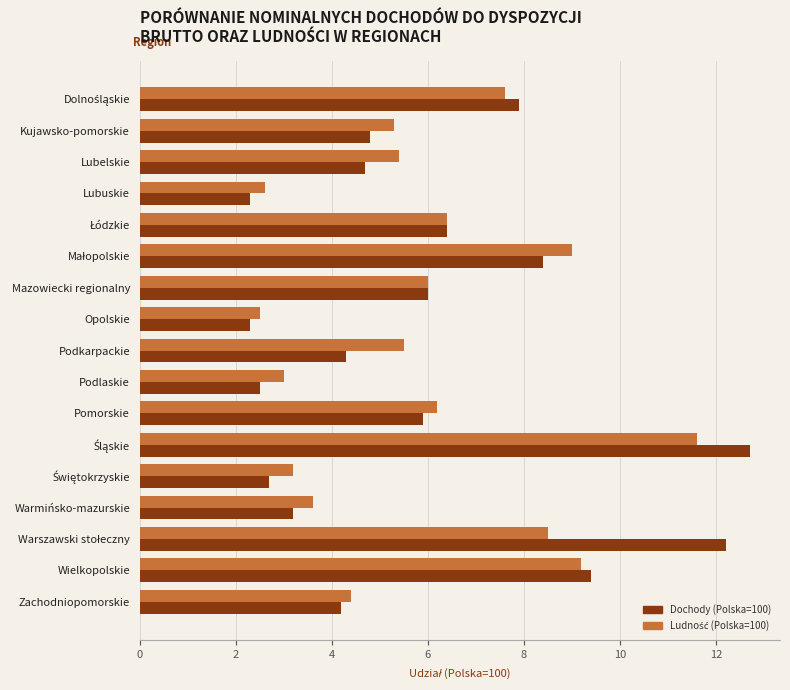

What is the total value across all series at Wielkopolskie?

18.6